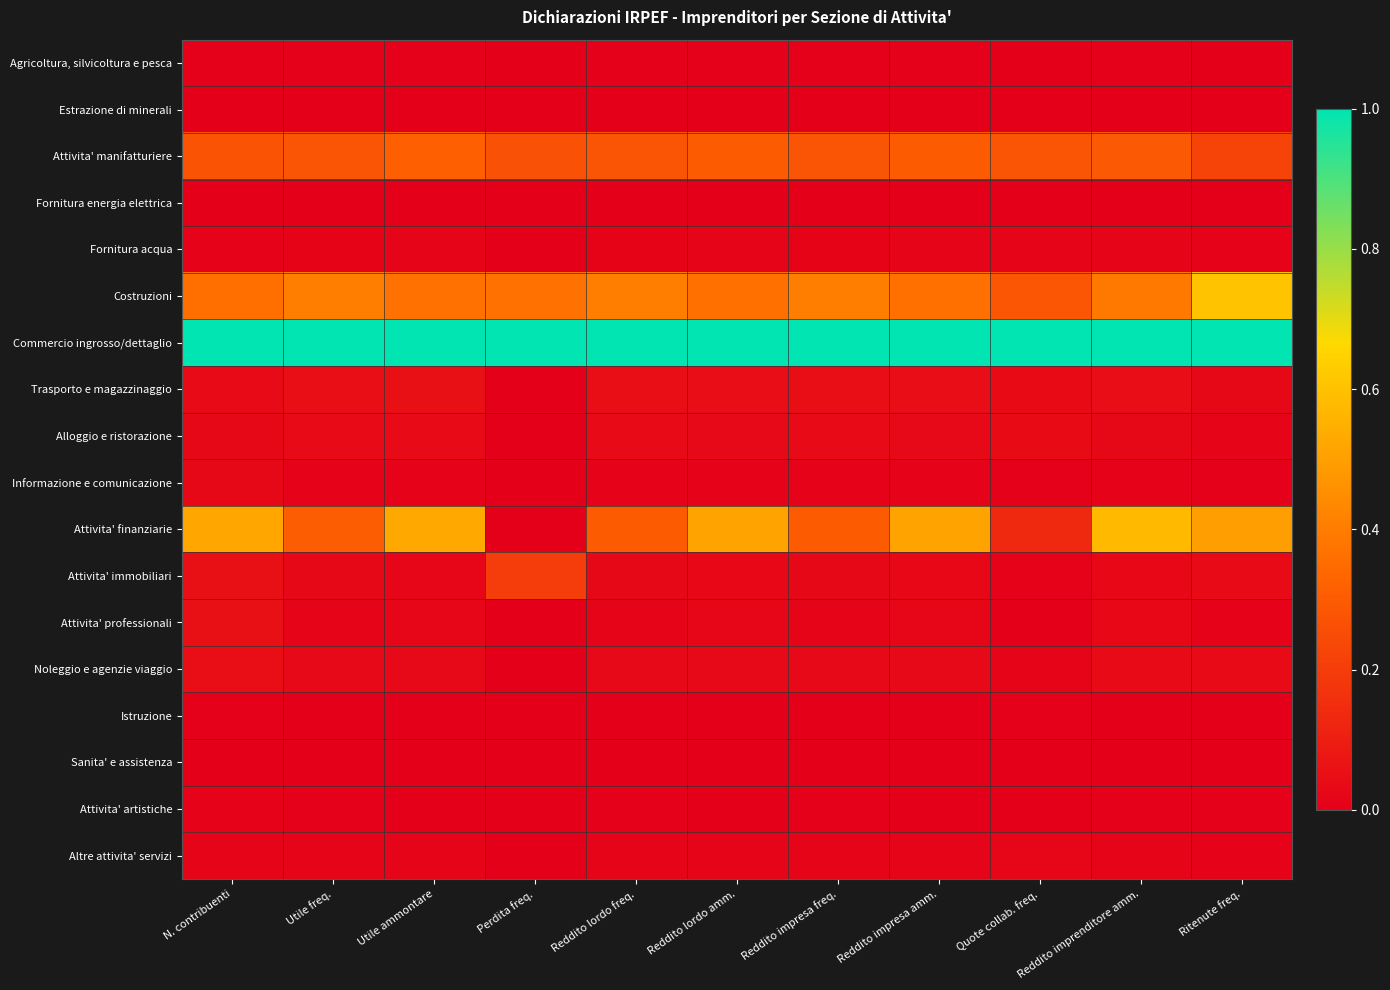

Reading left to right, what are all the values shown in this chart?

Agricoltura, silvicoltura e pesca: N. contribuenti=0.0	Utile freq.=0.0	Utile ammontare=0.0	Perdita freq.=0.0	Reddito lordo freq.=0.0	Reddito lordo amm.=0.0	Reddito impresa freq.=0.0	Reddito impresa amm.=0.0	Quote collab. freq.=0.0	Reddito imprenditore amm.=0.0	Ritenute freq.=0.0
Estrazione di minerali: N. contribuenti=0.0	Utile freq.=0.0	Utile ammontare=0.0	Perdita freq.=0.0	Reddito lordo freq.=0.0	Reddito lordo amm.=0.0	Reddito impresa freq.=0.0	Reddito impresa amm.=0.0	Quote collab. freq.=0.0	Reddito imprenditore amm.=0.0	Ritenute freq.=0.0
Attivita' manifatturiere: N. contribuenti=0.3	Utile freq.=0.3	Utile ammontare=0.3	Perdita freq.=0.3	Reddito lordo freq.=0.3	Reddito lordo amm.=0.3	Reddito impresa freq.=0.3	Reddito impresa amm.=0.3	Quote collab. freq.=0.3	Reddito imprenditore amm.=0.3	Ritenute freq.=0.2
Fornitura energia elettrica: N. contribuenti=0.0	Utile freq.=0.0	Utile ammontare=0.0	Perdita freq.=0.0	Reddito lordo freq.=0.0	Reddito lordo amm.=0.0	Reddito impresa freq.=0.0	Reddito impresa amm.=0.0	Quote collab. freq.=0.0	Reddito imprenditore amm.=0.0	Ritenute freq.=0.0
Fornitura acqua: N. contribuenti=0.0	Utile freq.=0.0	Utile ammontare=0.0	Perdita freq.=0.0	Reddito lordo freq.=0.0	Reddito lordo amm.=0.0	Reddito impresa freq.=0.0	Reddito impresa amm.=0.0	Quote collab. freq.=0.0	Reddito imprenditore amm.=0.0	Ritenute freq.=0.0
Costruzioni: N. contribuenti=0.4	Utile freq.=0.4	Utile ammontare=0.4	Perdita freq.=0.4	Reddito lordo freq.=0.4	Reddito lordo amm.=0.4	Reddito impresa freq.=0.4	Reddito impresa amm.=0.4	Quote collab. freq.=0.3	Reddito imprenditore amm.=0.4	Ritenute freq.=0.6
Commercio ingrosso/dettaglio: N. contribuenti=1.0	Utile freq.=1.0	Utile ammontare=1.0	Perdita freq.=1.0	Reddito lordo freq.=1.0	Reddito lordo amm.=1.0	Reddito impresa freq.=1.0	Reddito impresa amm.=1.0	Quote collab. freq.=1.0	Reddito imprenditore amm.=1.0	Ritenute freq.=1.0
Trasporto e magazzinaggio: N. contribuenti=0.0	Utile freq.=0.0	Utile ammontare=0.1	Perdita freq.=0.0	Reddito lordo freq.=0.0	Reddito lordo amm.=0.0	Reddito impresa freq.=0.0	Reddito impresa amm.=0.0	Quote collab. freq.=0.0	Reddito imprenditore amm.=0.0	Ritenute freq.=0.0
Alloggio e ristorazione: N. contribuenti=0.0	Utile freq.=0.0	Utile ammontare=0.0	Perdita freq.=0.0	Reddito lordo freq.=0.0	Reddito lordo amm.=0.0	Reddito impresa freq.=0.0	Reddito impresa amm.=0.0	Quote collab. freq.=0.0	Reddito imprenditore amm.=0.0	Ritenute freq.=0.0
Informazione e comunicazione: N. contribuenti=0.0	Utile freq.=0.0	Utile ammontare=0.0	Perdita freq.=0.0	Reddito lordo freq.=0.0	Reddito lordo amm.=0.0	Reddito impresa freq.=0.0	Reddito impresa amm.=0.0	Quote collab. freq.=0.0	Reddito imprenditore amm.=0.0	Ritenute freq.=0.0
Attivita' finanziarie: N. contribuenti=0.5	Utile freq.=0.3	Utile ammontare=0.5	Perdita freq.=0.0	Reddito lordo freq.=0.3	Reddito lordo amm.=0.5	Reddito impresa freq.=0.3	Reddito impresa amm.=0.5	Quote collab. freq.=0.1	Reddito imprenditore amm.=0.6	Ritenute freq.=0.5
Attivita' immobiliari: N. contribuenti=0.1	Utile freq.=0.0	Utile ammontare=0.0	Perdita freq.=0.2	Reddito lordo freq.=0.0	Reddito lordo amm.=0.0	Reddito impresa freq.=0.0	Reddito impresa amm.=0.0	Quote collab. freq.=0.0	Reddito imprenditore amm.=0.0	Ritenute freq.=0.0
Attivita' professionali: N. contribuenti=0.1	Utile freq.=0.0	Utile ammontare=0.0	Perdita freq.=0.0	Reddito lordo freq.=0.0	Reddito lordo amm.=0.0	Reddito impresa freq.=0.0	Reddito impresa amm.=0.0	Quote collab. freq.=0.0	Reddito imprenditore amm.=0.0	Ritenute freq.=0.0
Noleggio e agenzie viaggio: N. contribuenti=0.0	Utile freq.=0.0	Utile ammontare=0.0	Perdita freq.=0.0	Reddito lordo freq.=0.0	Reddito lordo amm.=0.0	Reddito impresa freq.=0.0	Reddito impresa amm.=0.0	Quote collab. freq.=0.0	Reddito imprenditore amm.=0.0	Ritenute freq.=0.0
Istruzione: N. contribuenti=0.0	Utile freq.=0.0	Utile ammontare=0.0	Perdita freq.=0.0	Reddito lordo freq.=0.0	Reddito lordo amm.=0.0	Reddito impresa freq.=0.0	Reddito impresa amm.=0.0	Quote collab. freq.=0.0	Reddito imprenditore amm.=0.0	Ritenute freq.=0.0
Sanita' e assistenza: N. contribuenti=0.0	Utile freq.=0.0	Utile ammontare=0.0	Perdita freq.=0.0	Reddito lordo freq.=0.0	Reddito lordo amm.=0.0	Reddito impresa freq.=0.0	Reddito impresa amm.=0.0	Quote collab. freq.=0.0	Reddito imprenditore amm.=0.0	Ritenute freq.=0.0
Attivita' artistiche: N. contribuenti=0.0	Utile freq.=0.0	Utile ammontare=0.0	Perdita freq.=0.0	Reddito lordo freq.=0.0	Reddito lordo amm.=0.0	Reddito impresa freq.=0.0	Reddito impresa amm.=0.0	Quote collab. freq.=0.0	Reddito imprenditore amm.=0.0	Ritenute freq.=0.0
Altre attivita' servizi: N. contribuenti=0.0	Utile freq.=0.0	Utile ammontare=0.0	Perdita freq.=0.0	Reddito lordo freq.=0.0	Reddito lordo amm.=0.0	Reddito impresa freq.=0.0	Reddito impresa amm.=0.0	Quote collab. freq.=0.0	Reddito imprenditore amm.=0.0	Ritenute freq.=0.0